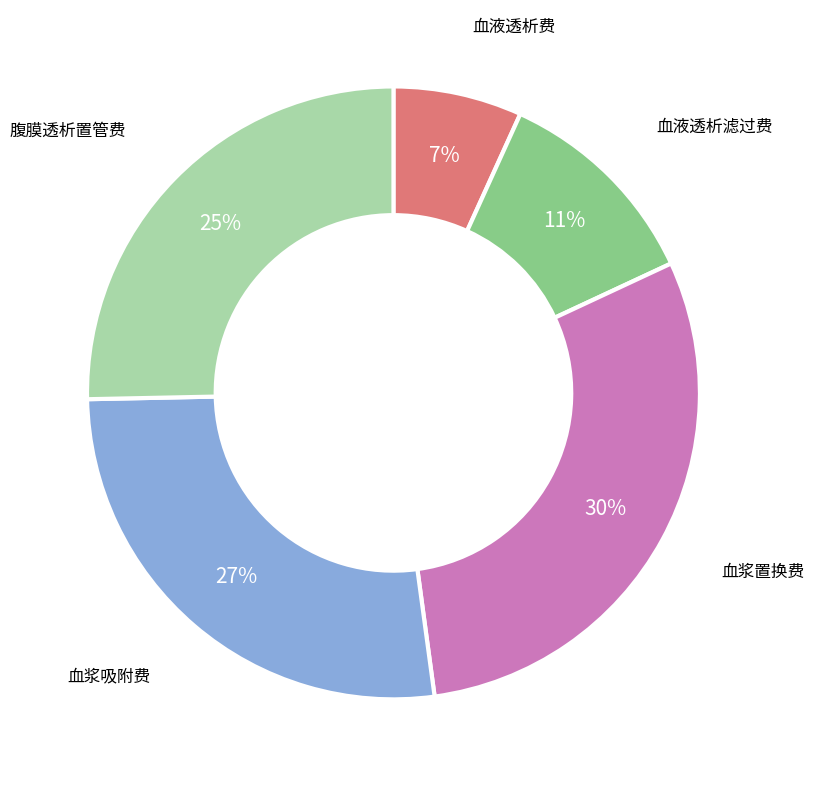

Which slice is the smallest?

血液透析费